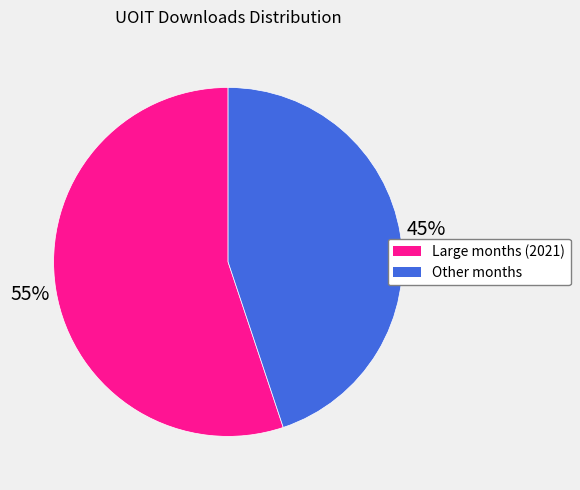

What is the ratio of the value at Other months to the value at Large months (2021)?

0.8